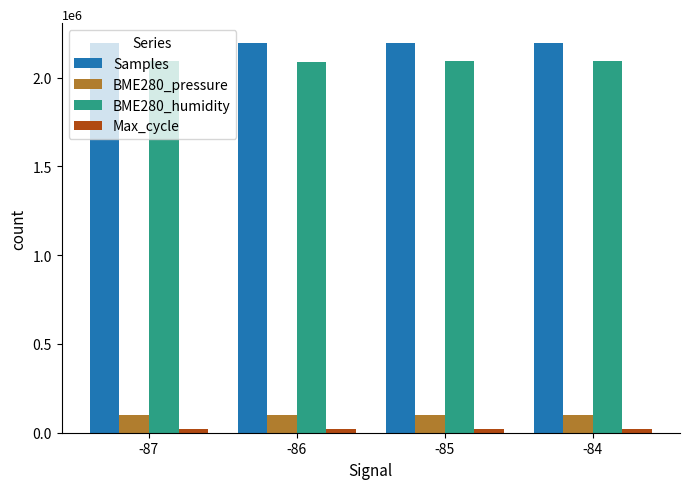

How many bars are there in each group?

4